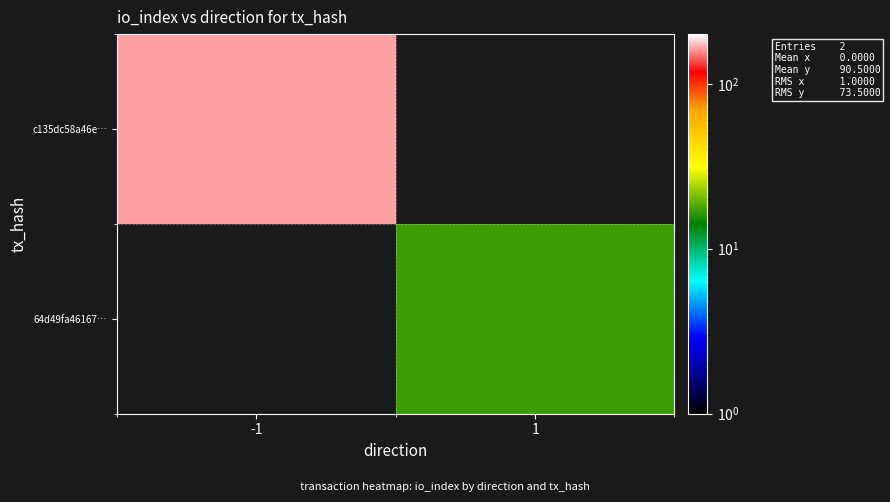

How many series are shown in this chart?

2